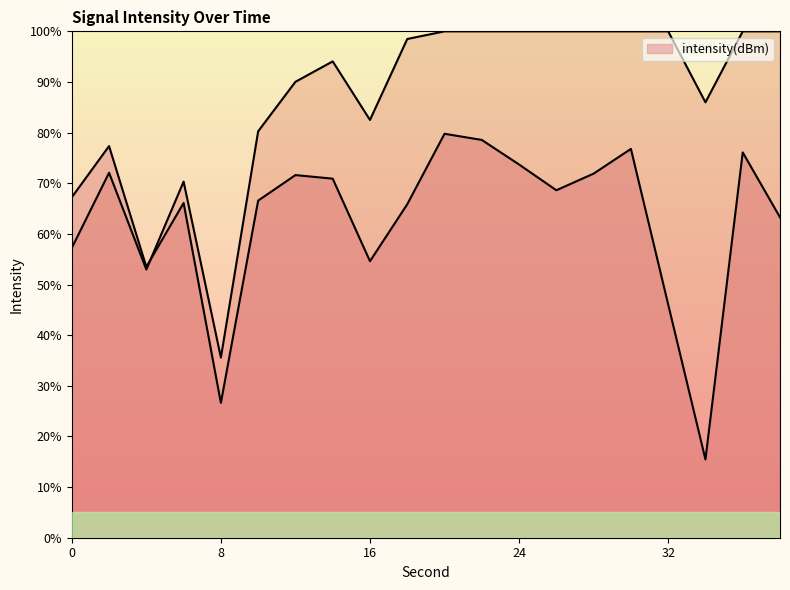

List the labels in order of value, largest first.

20, 22, 2, 30, 36, 24, 28, 12, 14, 26, 0, 10, 6, 18, 38, 16, 4, 32, 8, 34